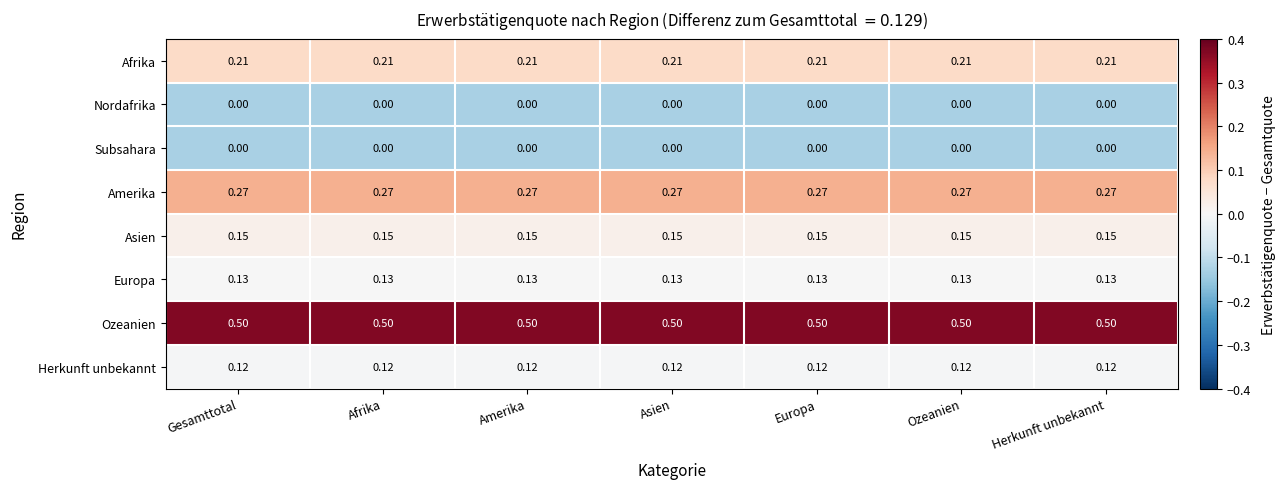

Which series has the largest total across all categories?

Ozeanien